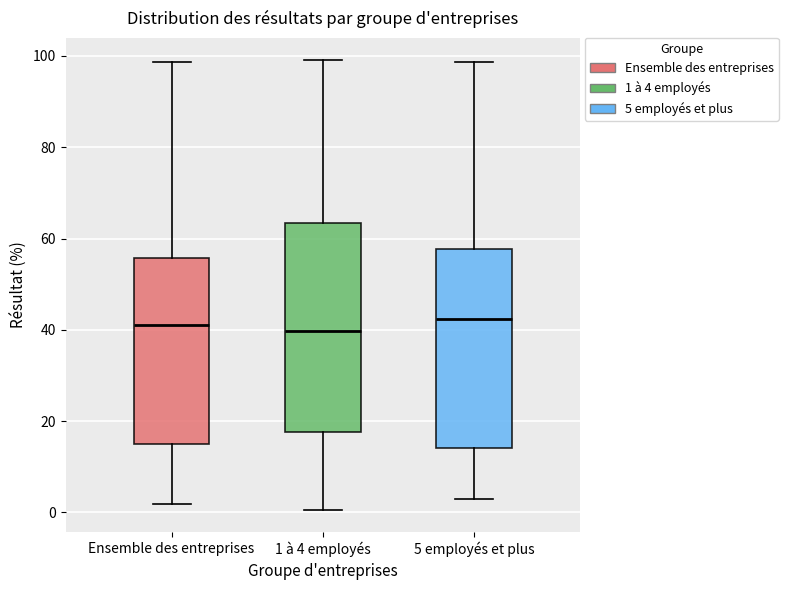

Where does the lower whisker of the box for 1 à 4 employés end on the y-axis? The values are not printed on the chart, so give them approximately, as read against the axis.

0